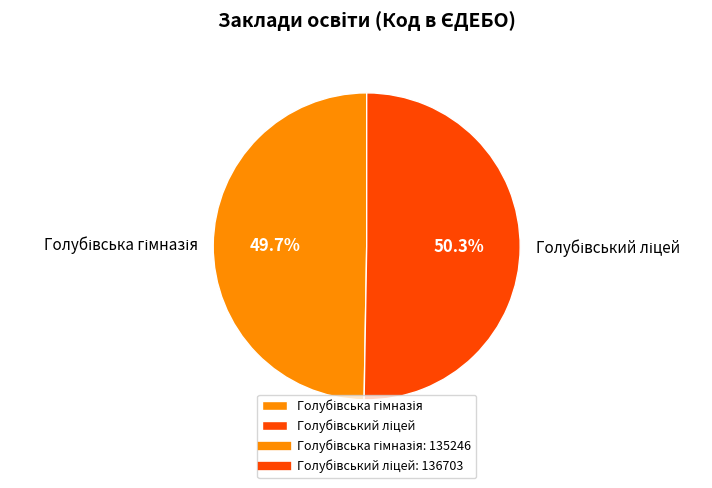

Is there a majority slice in this chart?

Yes